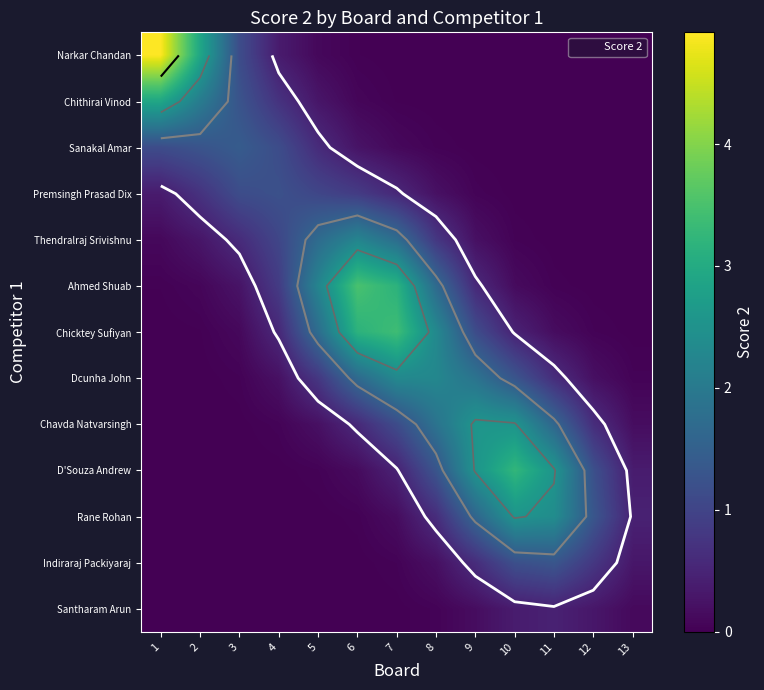

Where is Premsingh Prasad Dix nearest to the value 0?

13